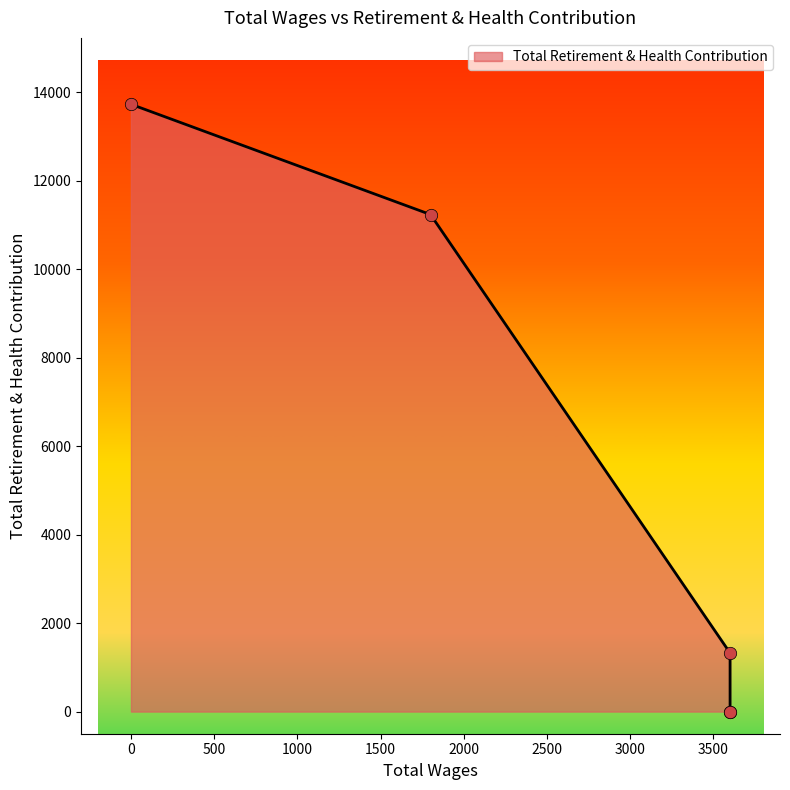

Between 3600.0 and 1800.0, which is larger?

1800.0